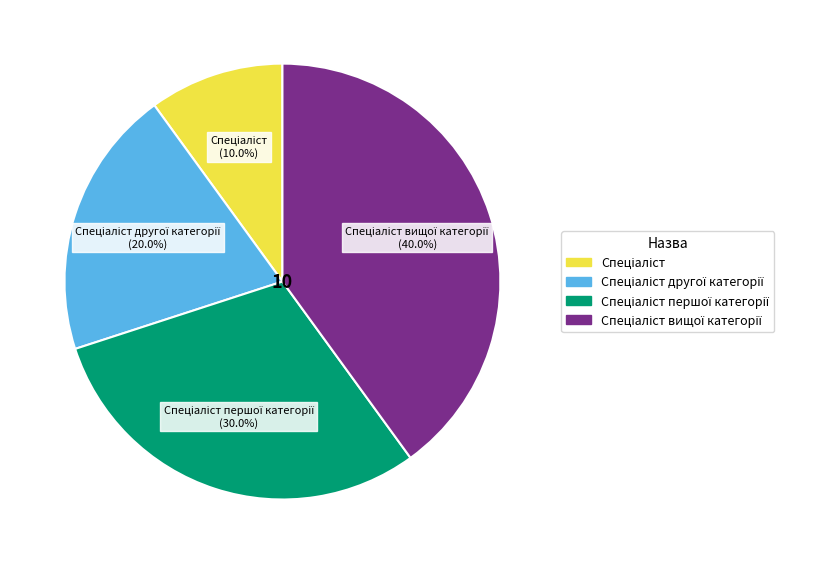

Is there a majority slice in this chart?

No